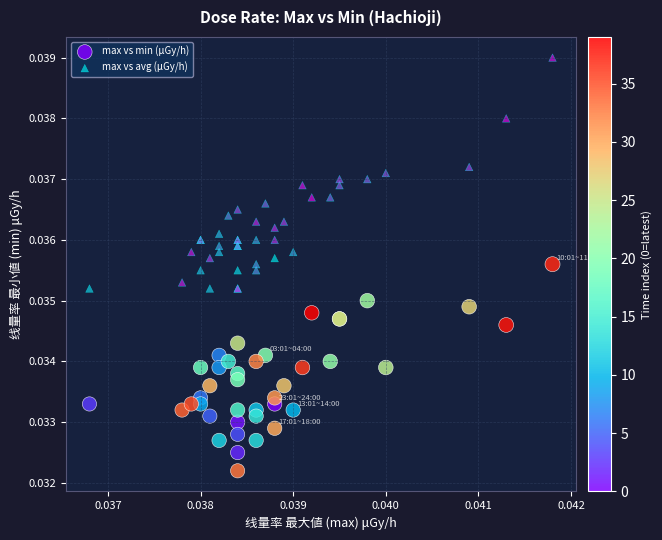

Which series contains the highest Y value?

max vs avg (μGy/h)